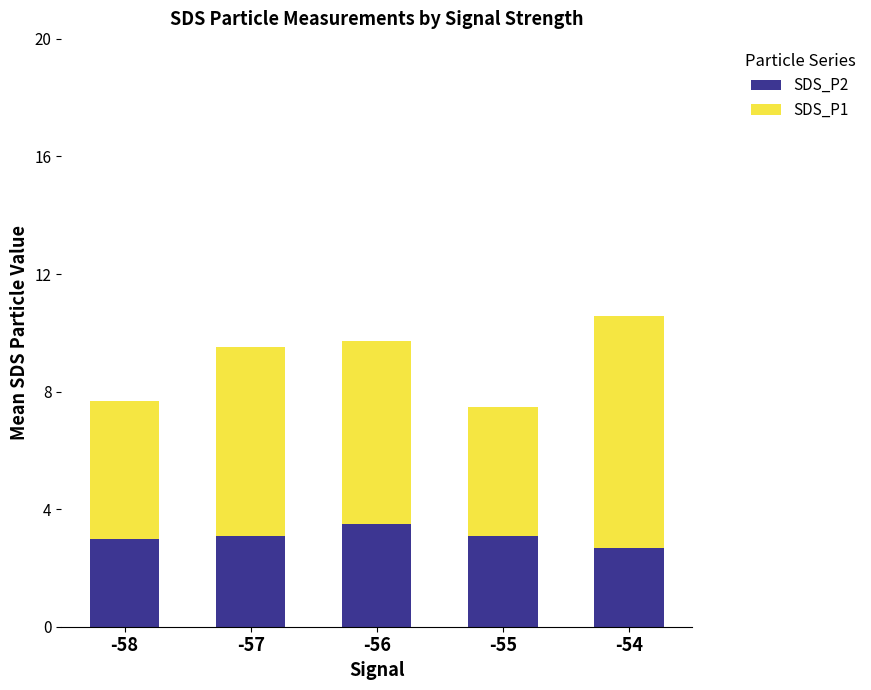

What value does the SDS_P2 series have at -57?

3.1